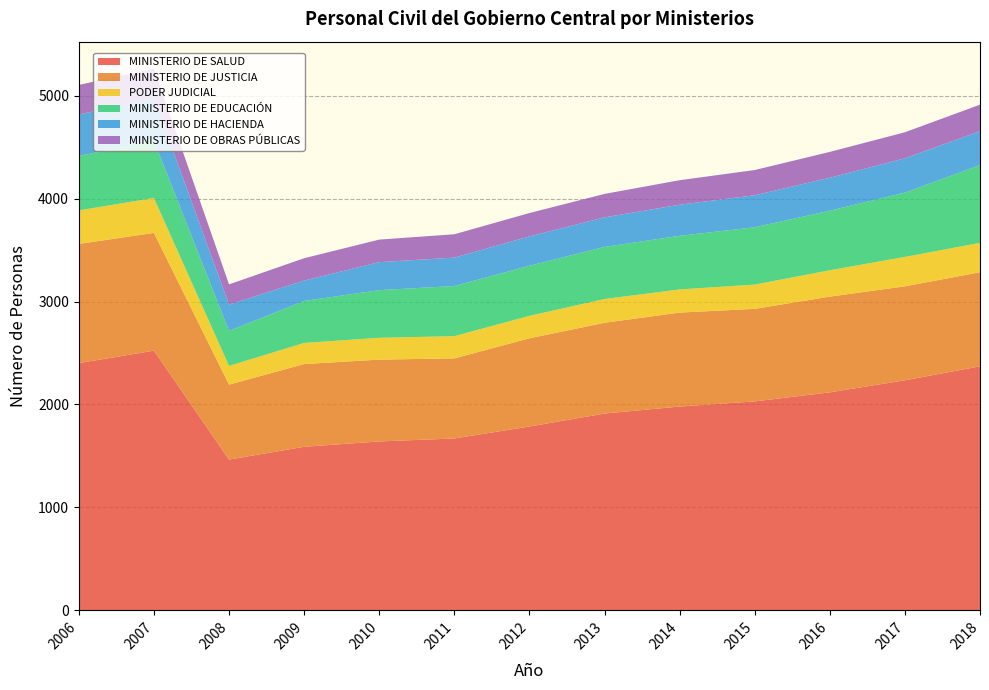

True or false: MINISTERIO DE HACIENDA has more than 1 interior local peaks.

True